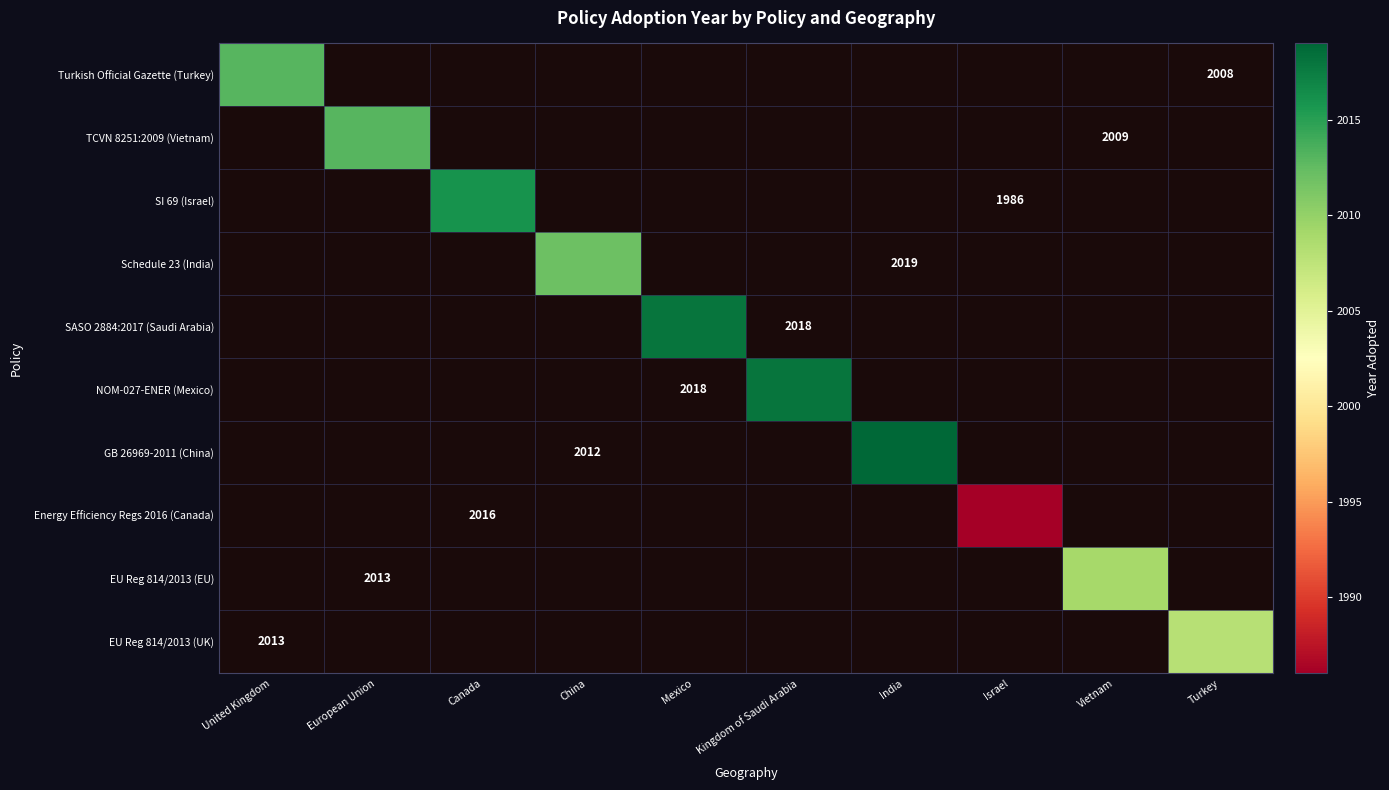

Count the number of data series in this chart.

10